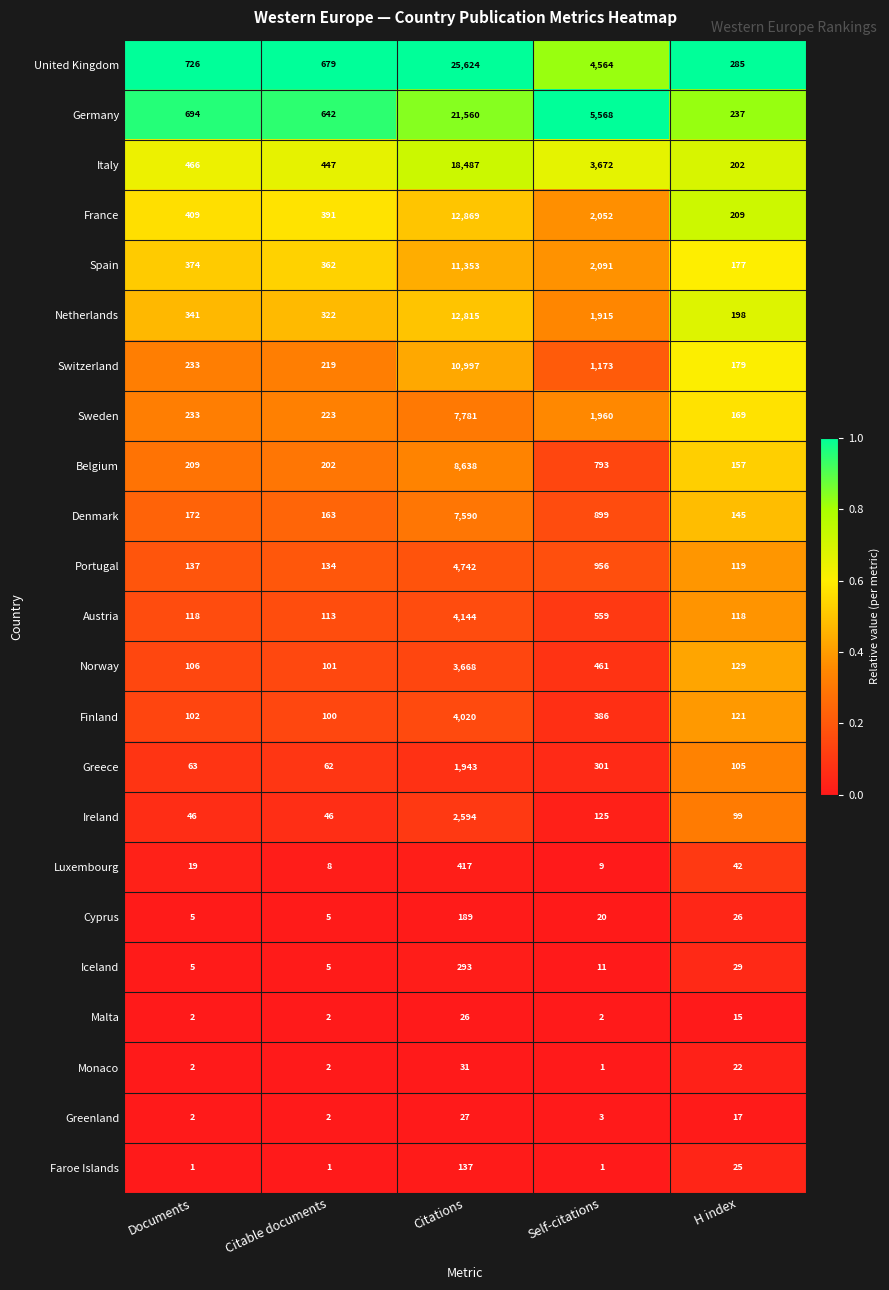

Which category has the lowest value in the France series?

H index